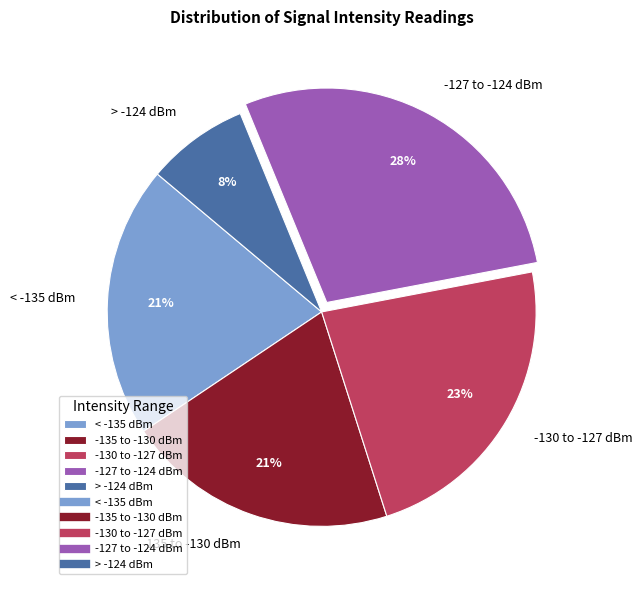

Which slice is the smallest?

> -124 dBm